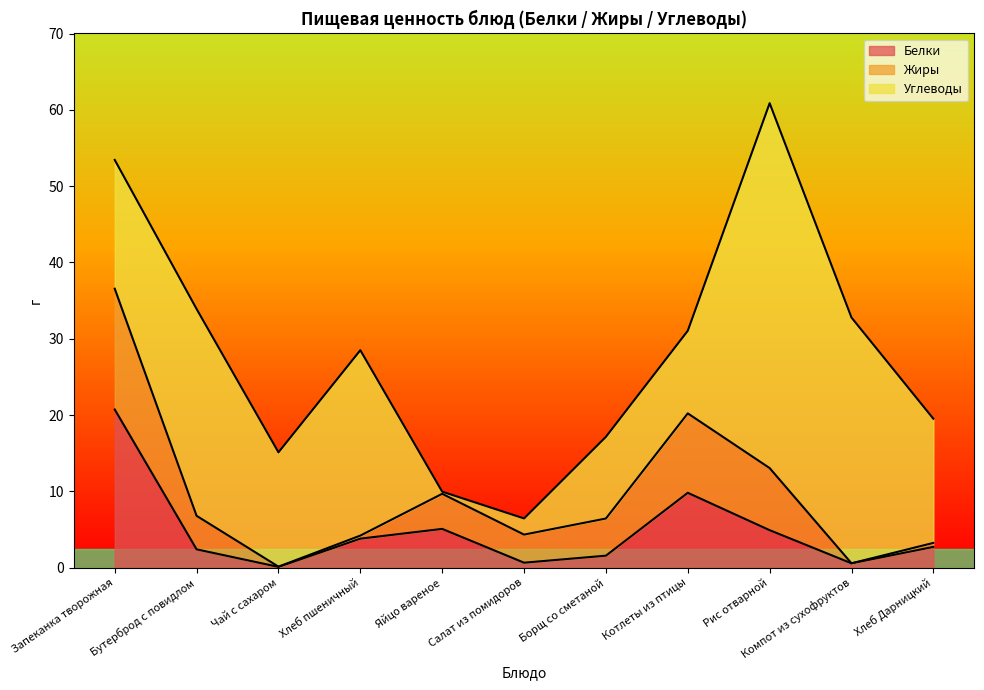

What is the label of the 10th point from the left?

Компот из сухофруктов